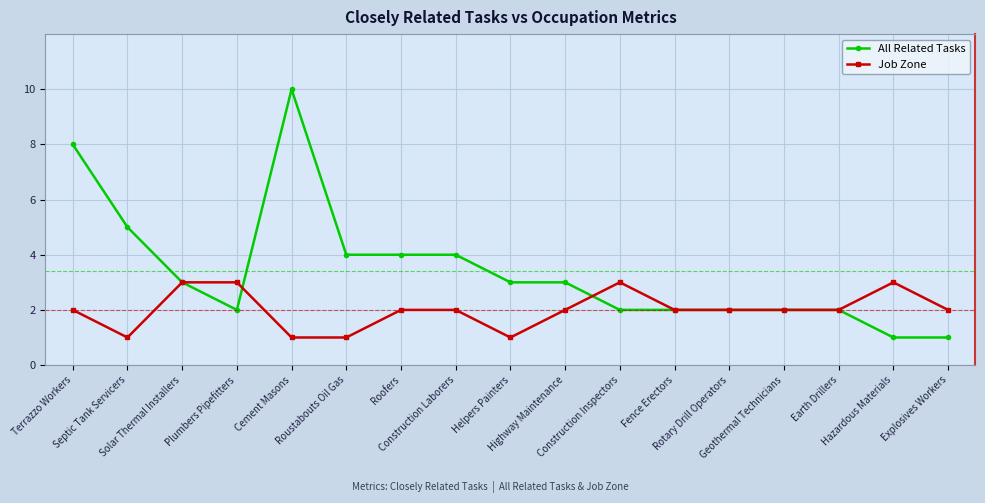

True or false: Job Zone has more than 1 interior local peaks.

True